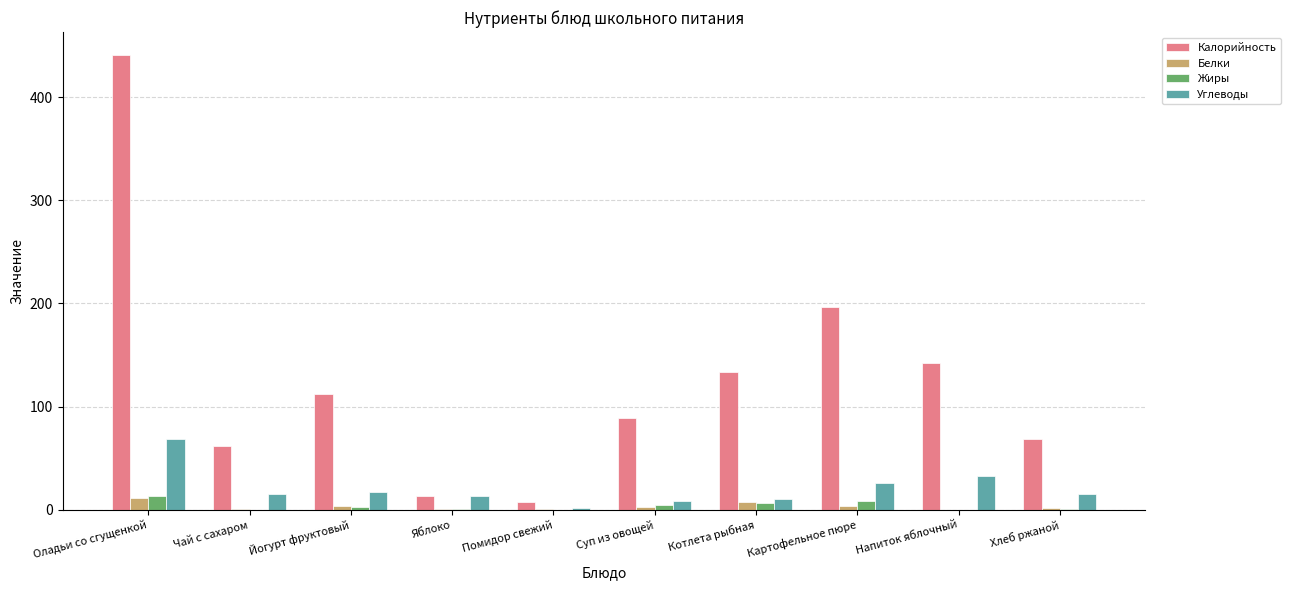

Which series changed the most between Помидор свежий and Картофельное пюре?

Калорийность